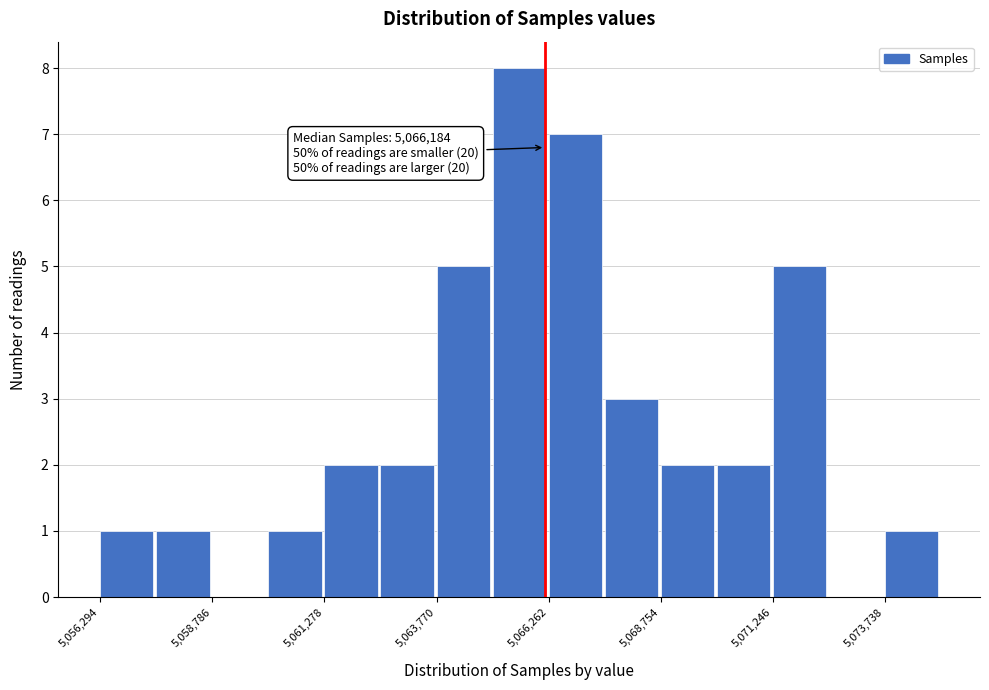

Read against the x-axis, roughly where is the centre of the tallest bar?

5065500